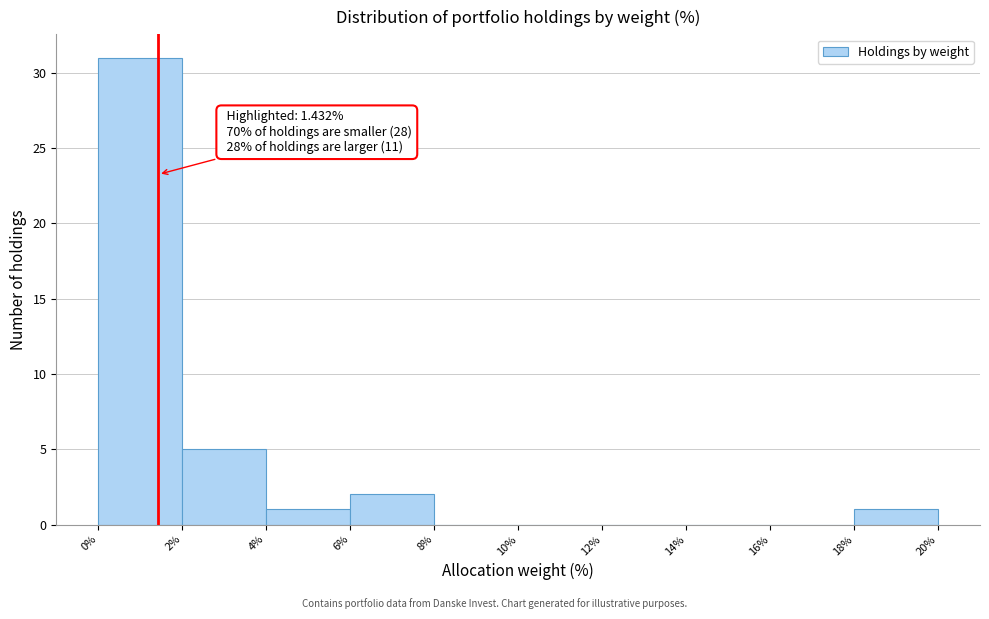

Over which range of the x-axis is the bar tallest?

0% to 2%